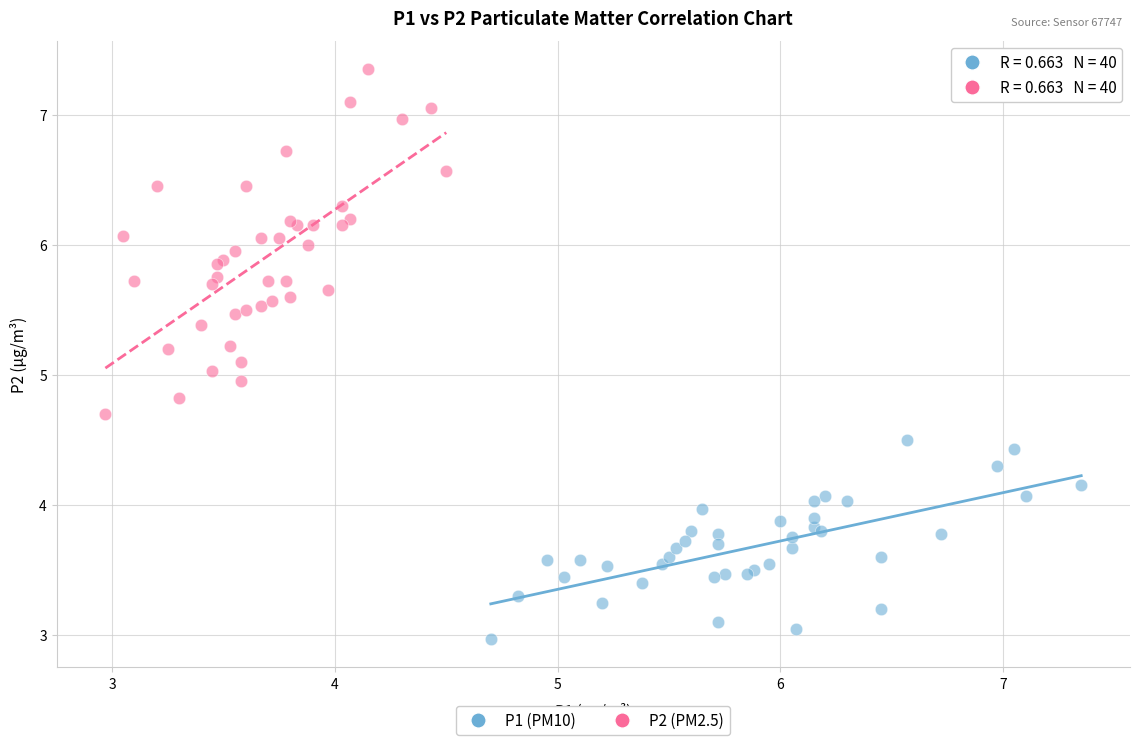

Which series reaches the maximum Y coordinate?

P2 (PM2.5)